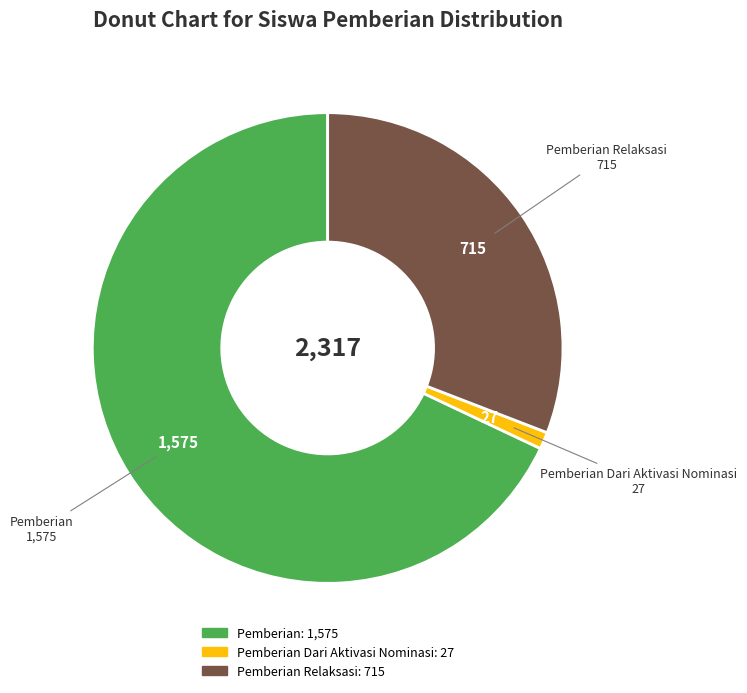

Is there any slice that represents more than half of the pie?

Yes